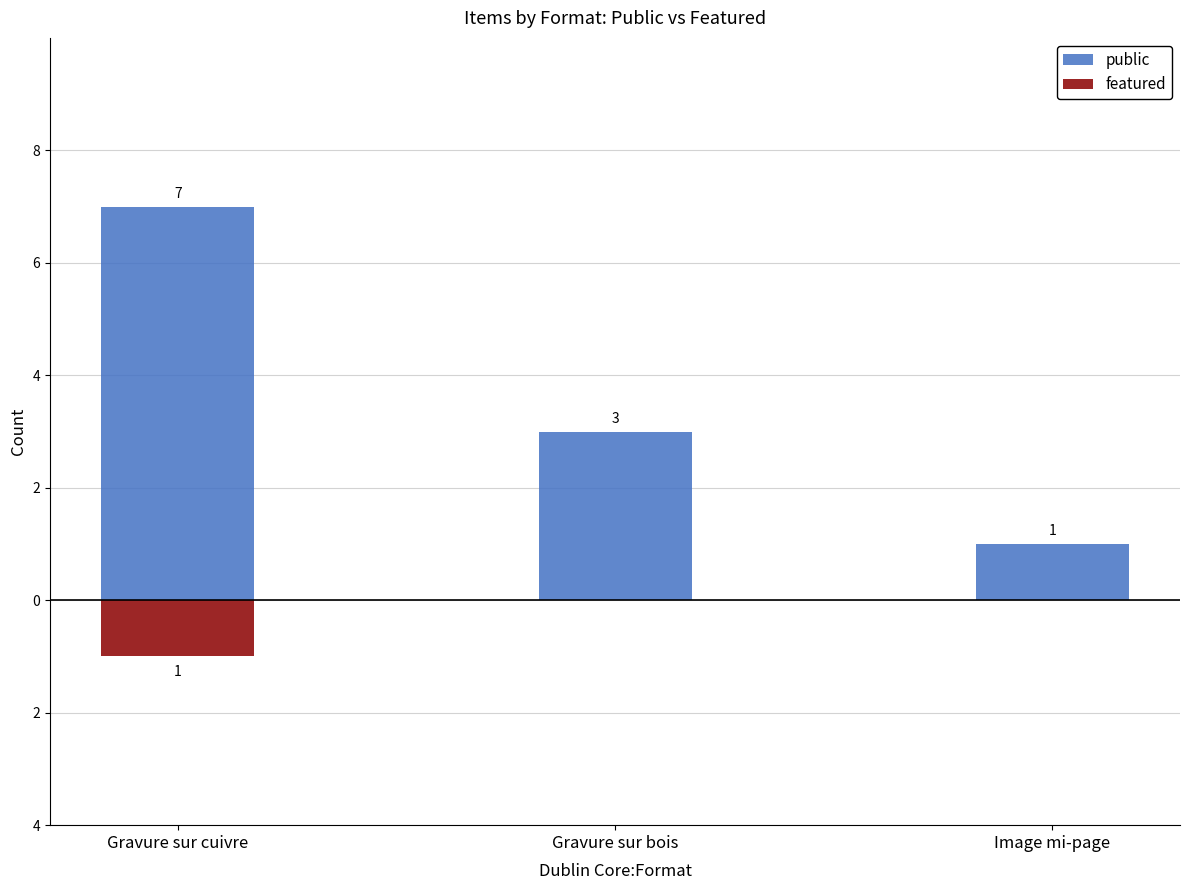

What is the minimum value for public?

1